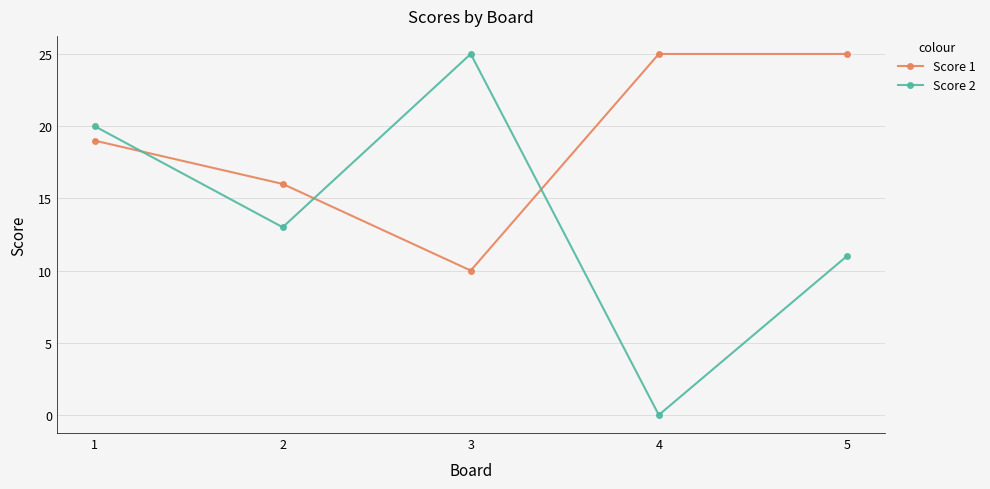

What is the value of the Score 1 point at the 2nd from the left?

16